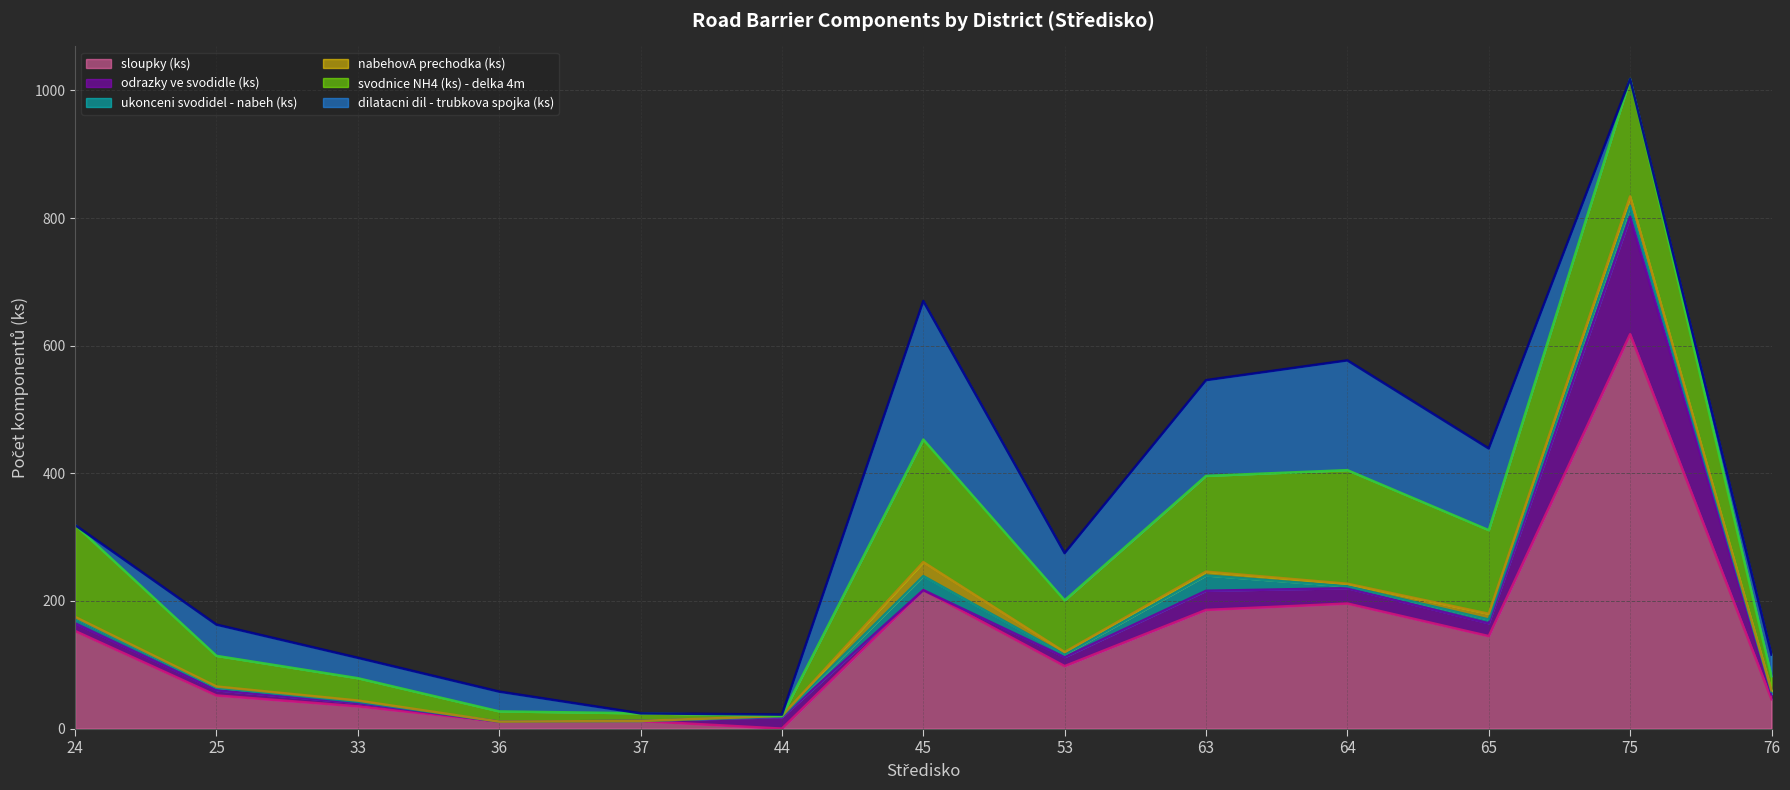

Reading left to right, what are all the values shown in this chart?

sloupky (ks): 153	52	35	11	12	0	217	98	186	196	145	618	46
odrazky ve svodidle (ks): 12	8	5	0	0	18	0	14	30	24	20	184	8
ukonceni svodidel - nabeh (ks): 8	4	2	0	0	1	22	4	24	3	6	17	4
nabehovA prechodka (ks): 2	2	2	0	0	1	22	4	6	4	9	15	2
svodnice NH4 (ks) - delka 4m: 144	48	35	16	12	0	192	81	150	178	131	184	22
dilatacni dil - trubkova spojka (ks): 0	49	32	31	0	2	217	74	150	172	128	0	34